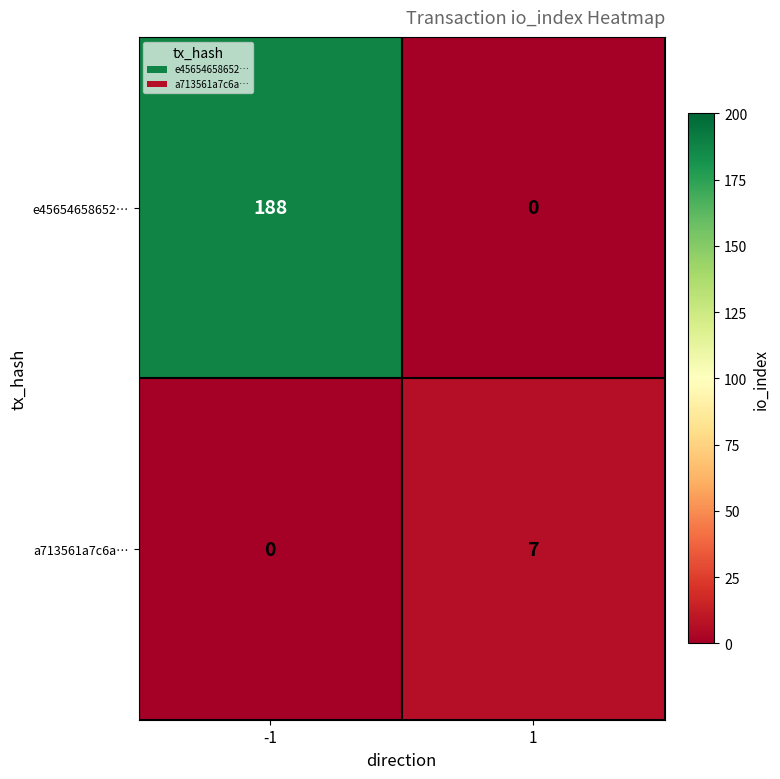

What is the difference between the e45654658652… values at -1 and 1?

188